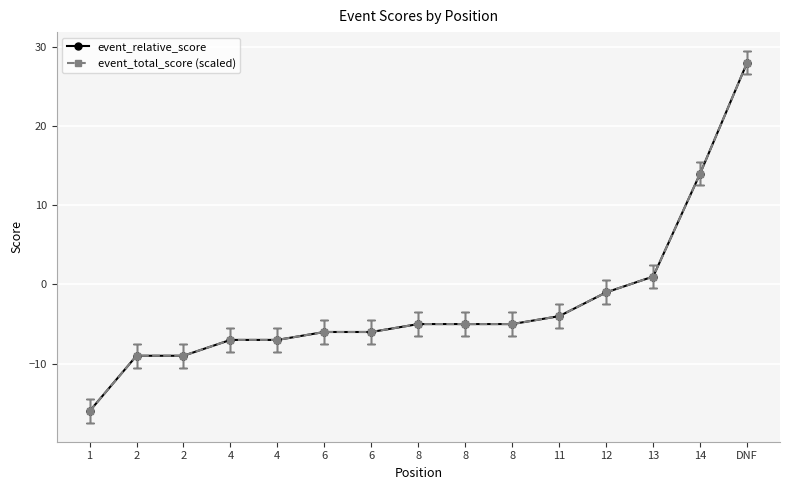

Between 8 and 12, which is larger?

12